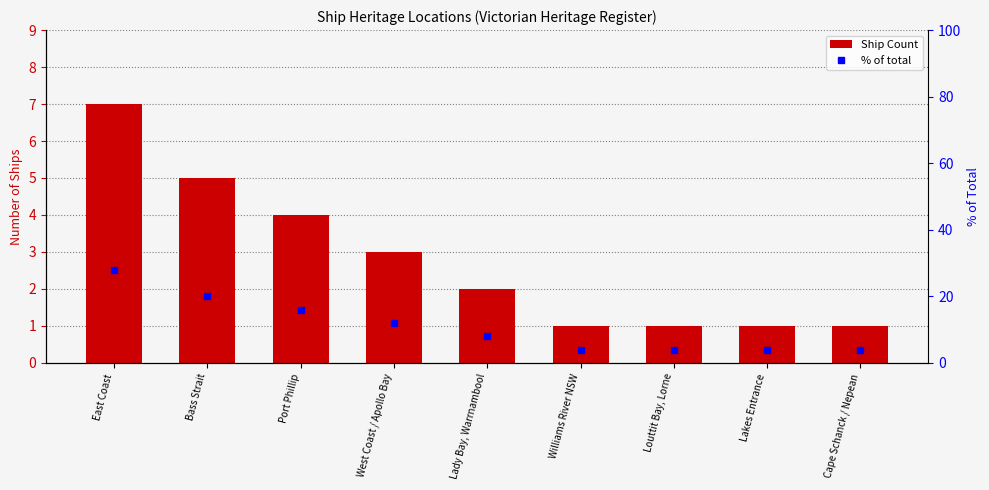

At which label does % of total first exceed 8?

East Coast